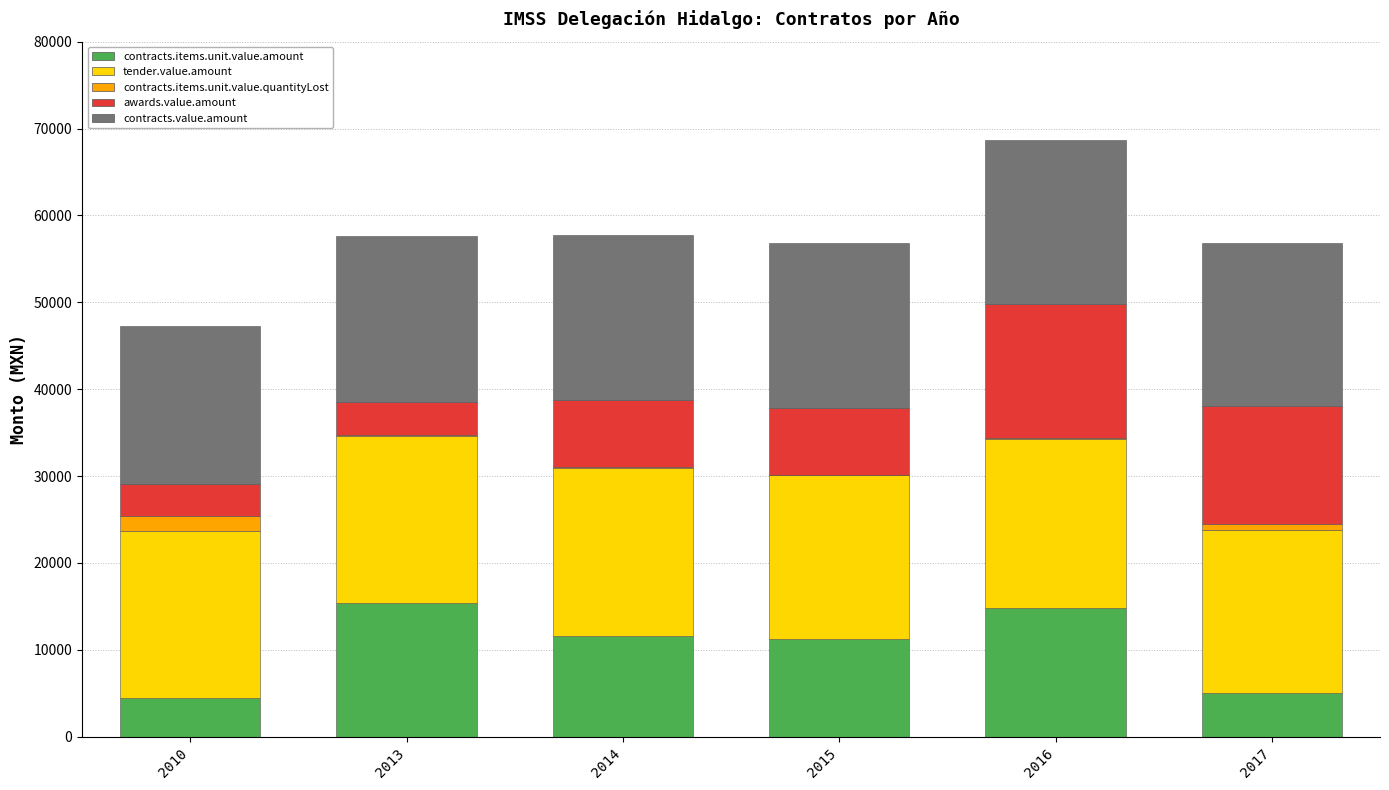

What is the total value across all series at 2010?

47320.5